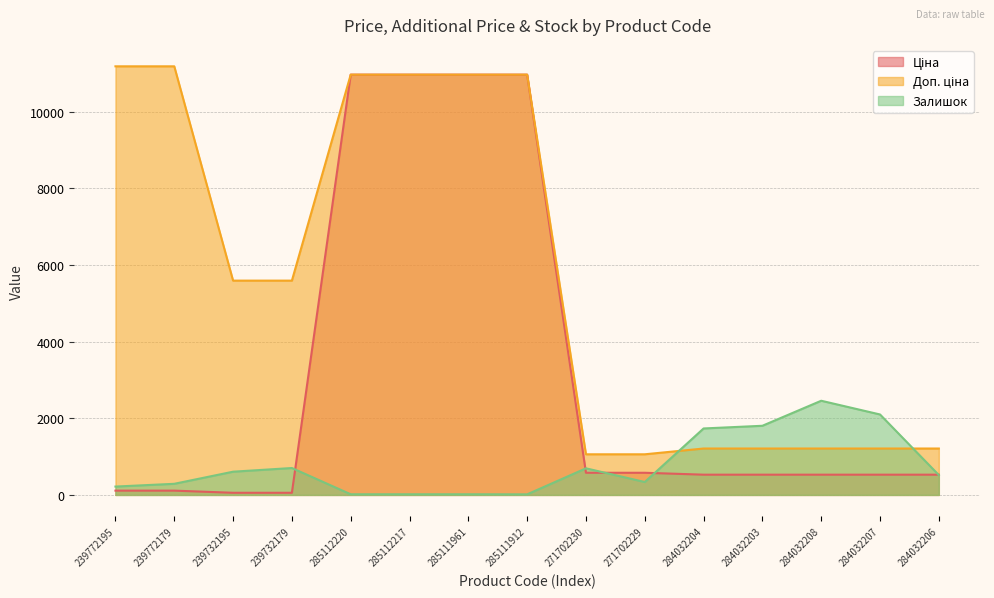

What is the value of the Доп. ціна point at the 9th from the left?

1060.0